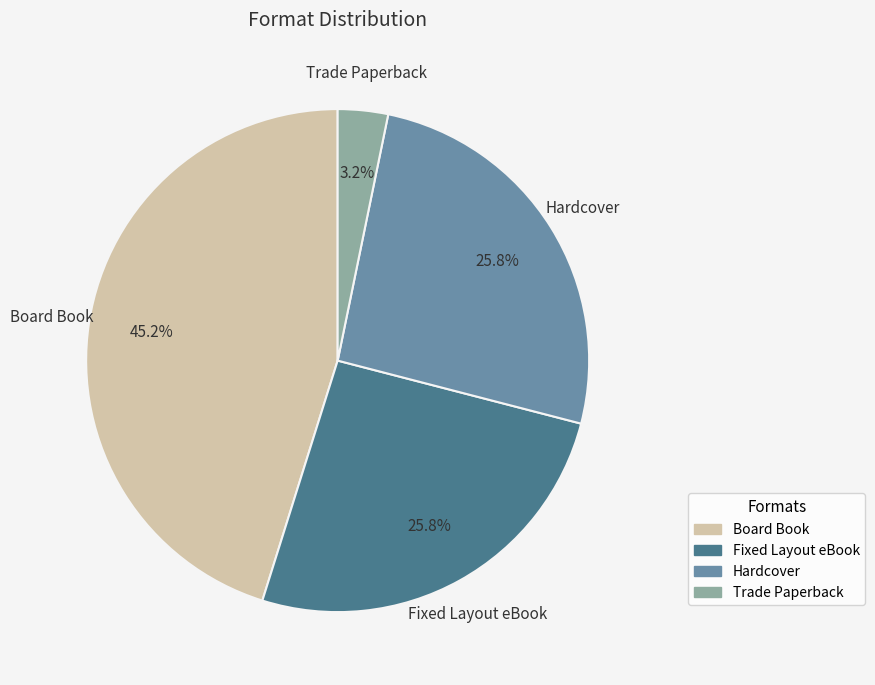

Do Fixed Layout eBook and Trade Paperback together represent more than half of the pie?

No